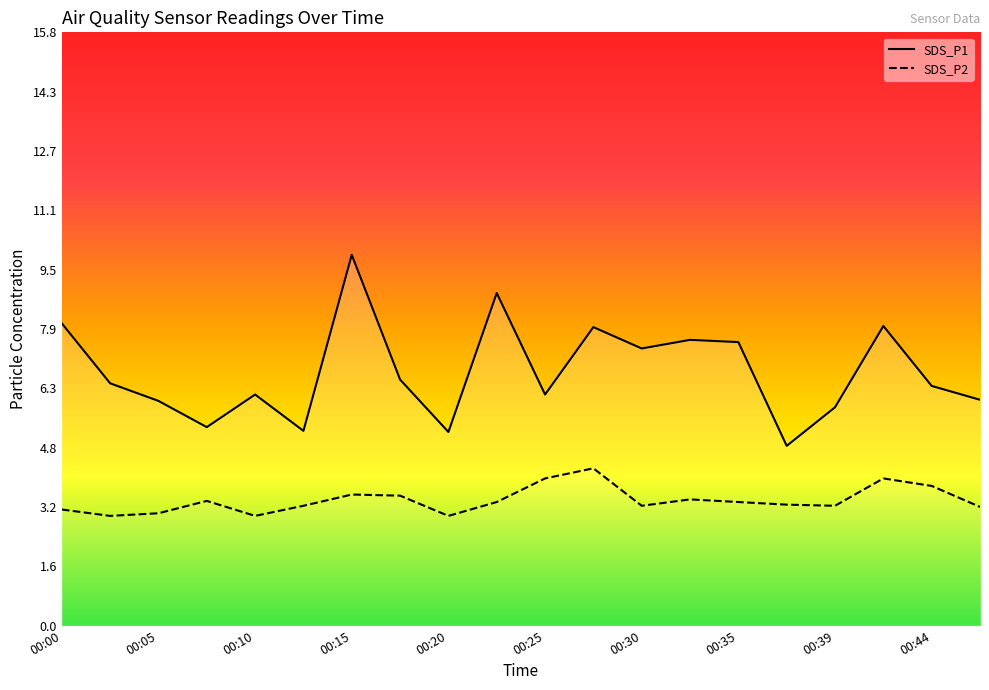

Read the SDS_P2 value at 00:27.

4.2